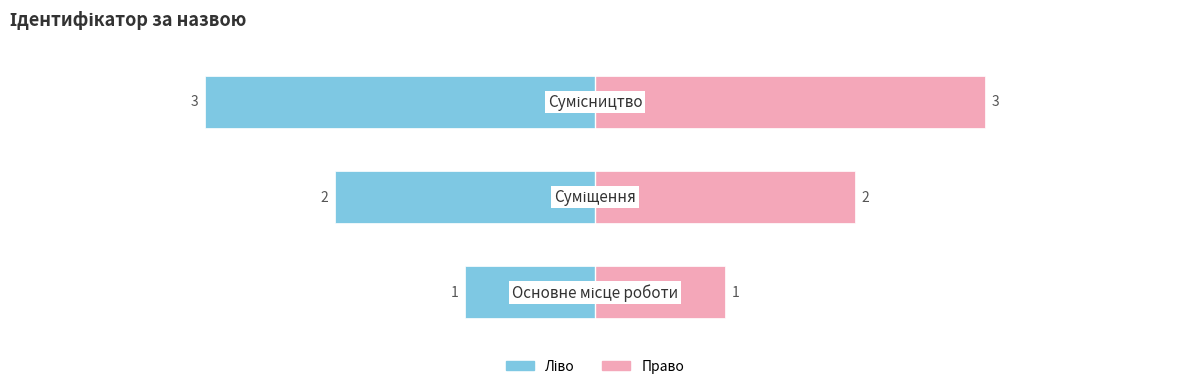

How many values are between 1 and 3?

3